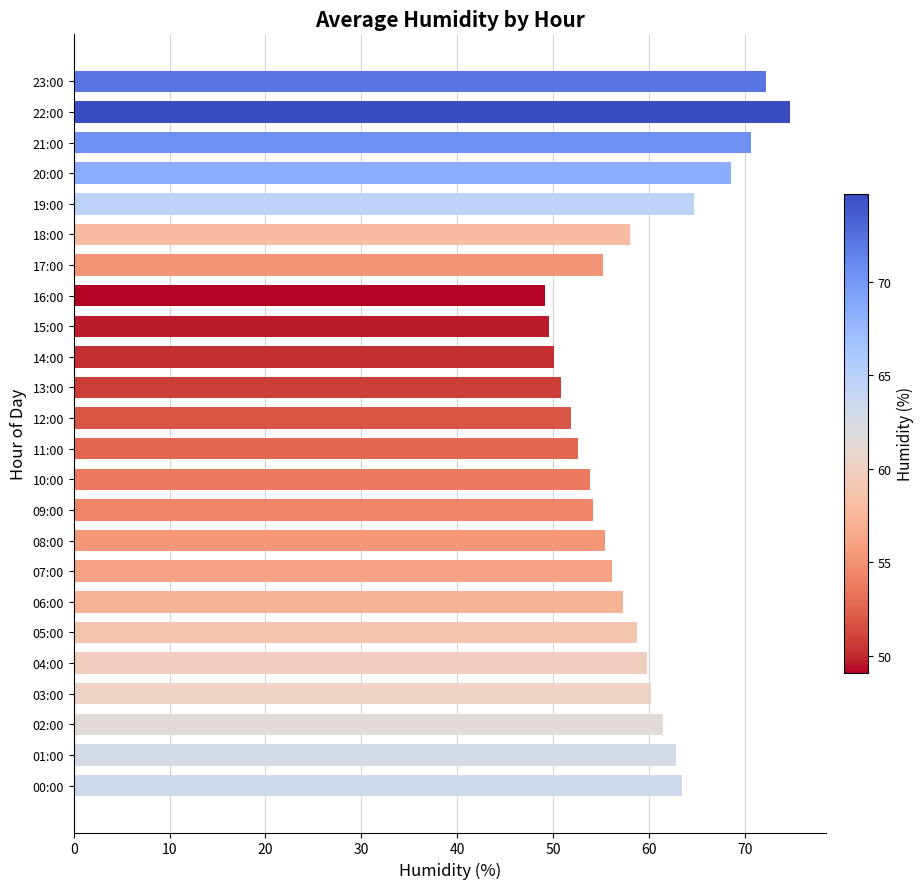

Which category has the highest value across all series?

22:00